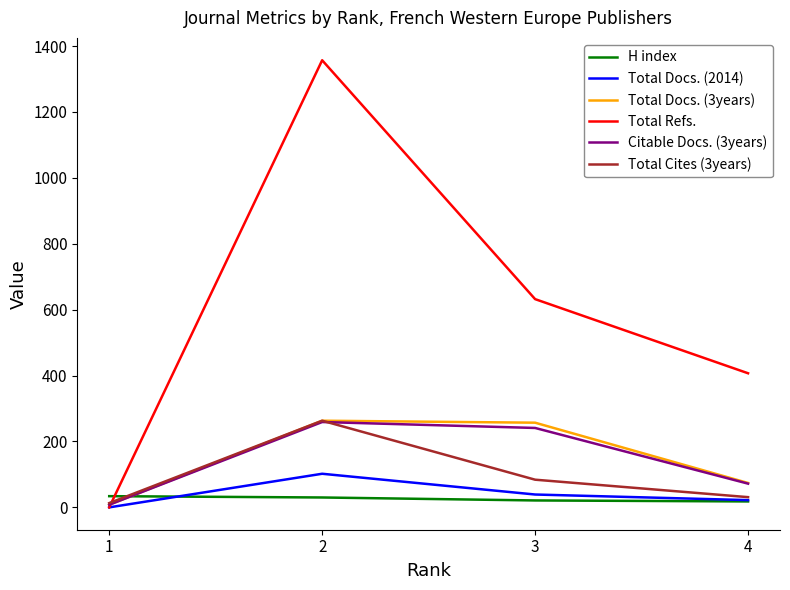

True or false: H index and Total Refs. intersect in this chart.

True